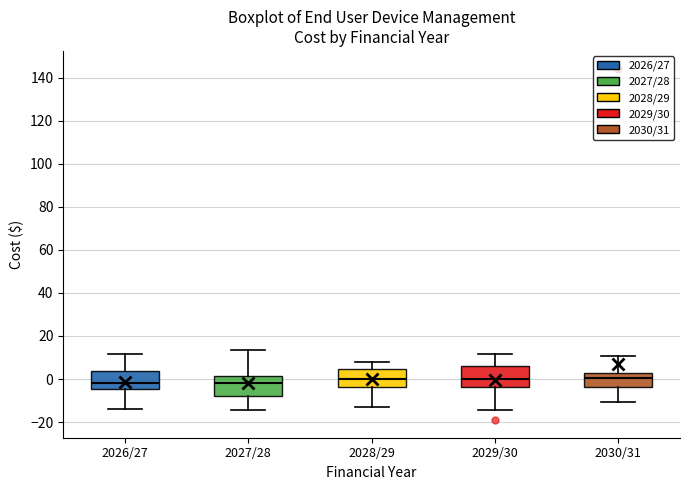

Reading left to right, read every box against the y-axis: the position of its median line, the range the box covers, and the ends of its whiskers. The values are not printed on the chart, so give them approximately, as read against the axis.

2026/27: median -2, box -4 to 4, whiskers -14 to 12
2027/28: median -2, box -8 to 2, whiskers -14 to 14
2028/29: median 0, box -4 to 4, whiskers -12 to 8
2029/30: median 0, box -4 to 6, whiskers -14 to 12
2030/31: median 0, box -4 to 2, whiskers -10 to 10